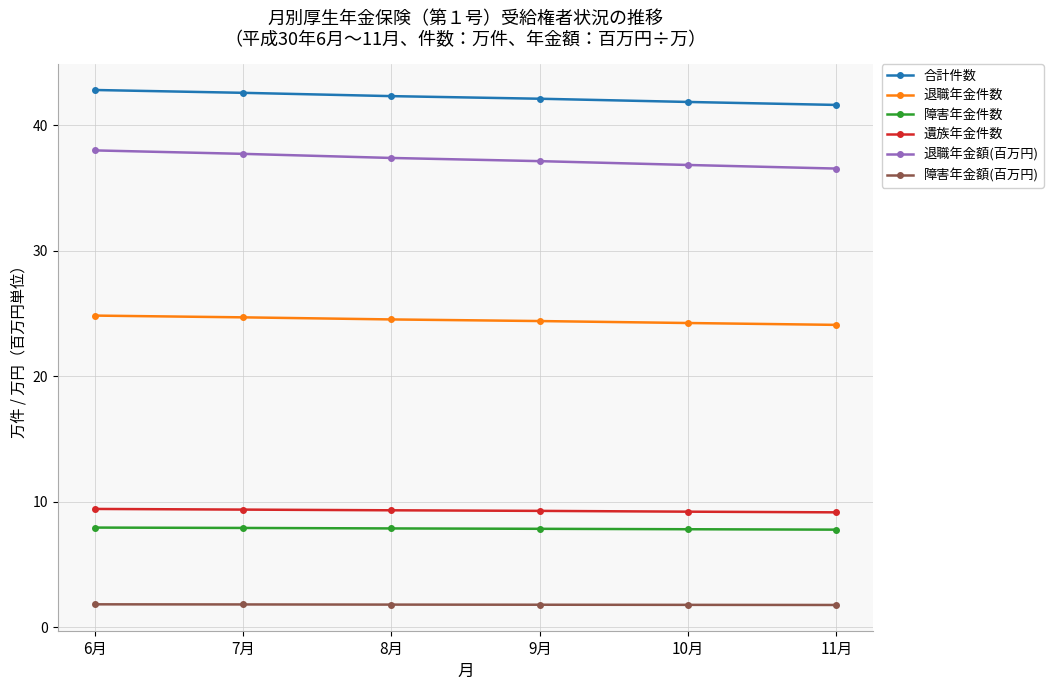

What is the maximum value for 遺族年金件数?

9.4